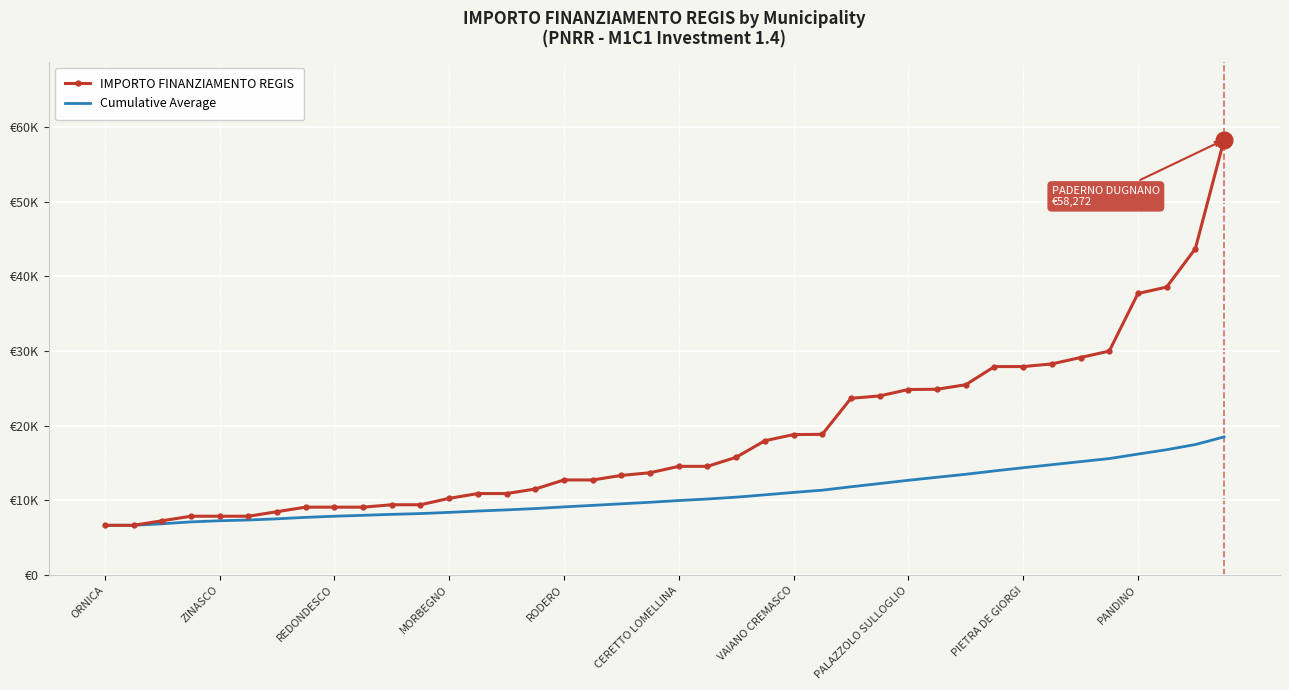

What are all the series names shown in the legend?

IMPORTO FINANZIAMENTO REGIS, Cumulative Average